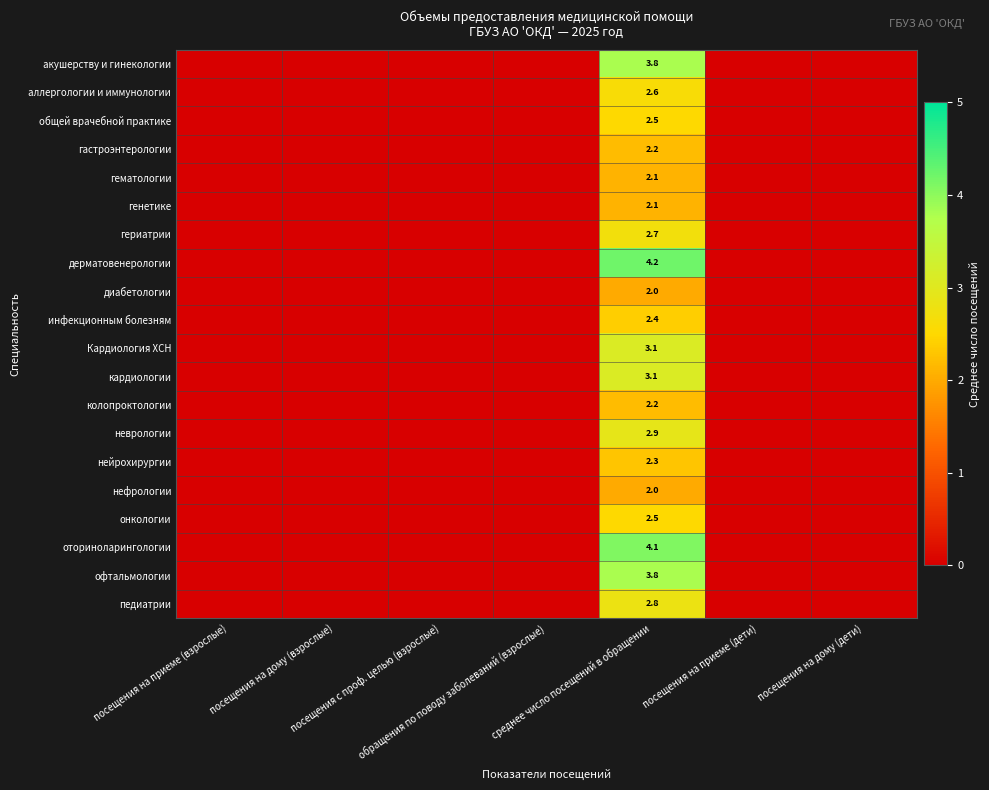

What is the difference between the maximum and minimum values in the Кардиология ХСН series?

3.1